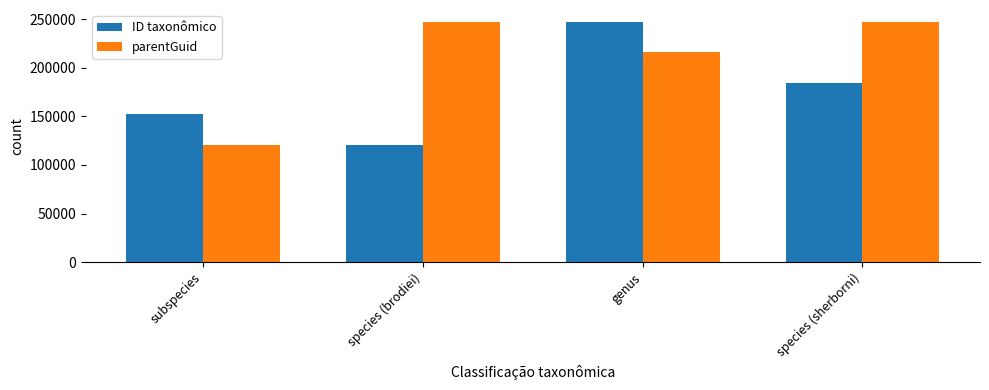

What is the label of the 3rd bar from the left?

genus